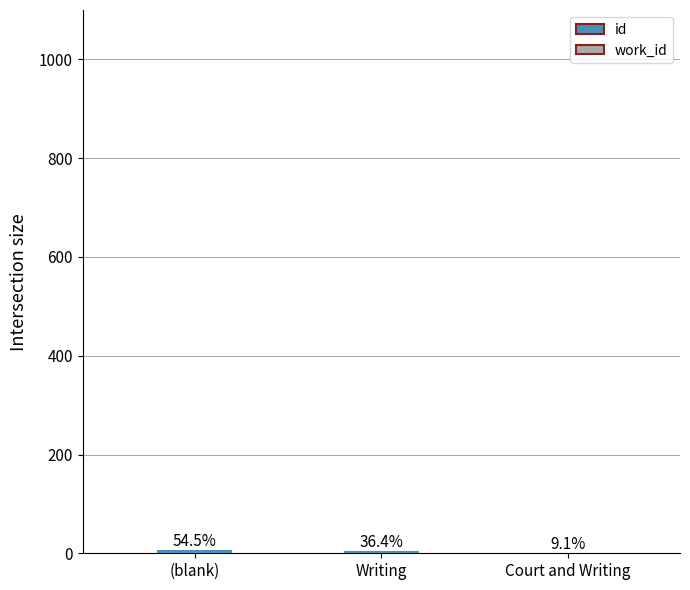

What is the greatest value displayed?

6